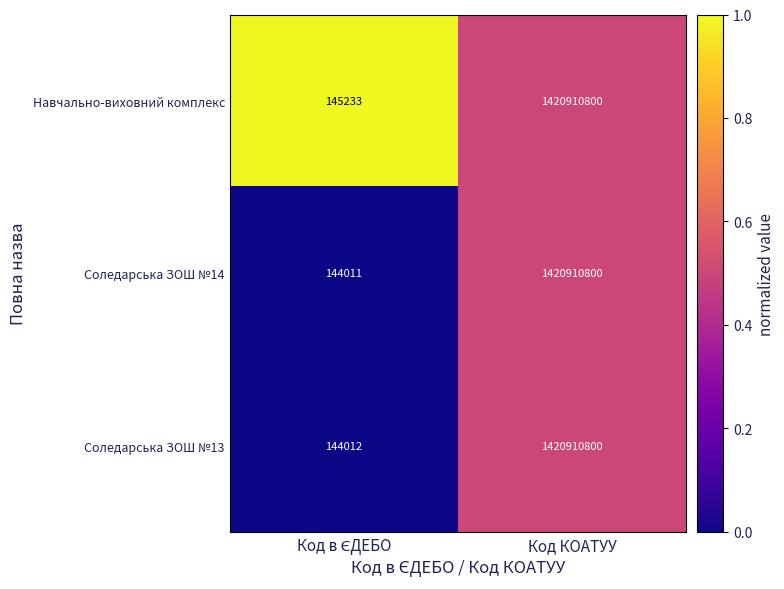

What is the difference between the maximum and minimum values in the Соледарська ЗОШ №14 series?

1420766789